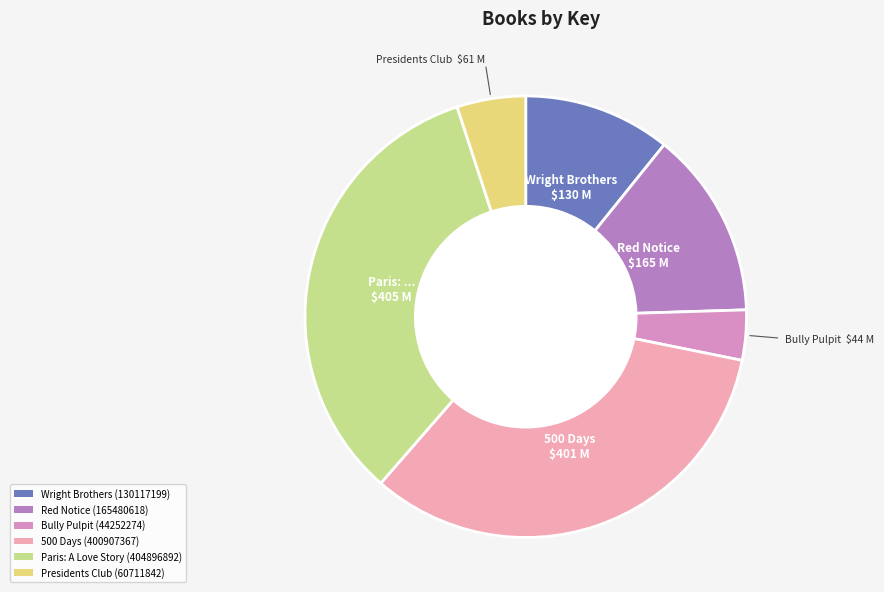

True or false: 500 Days accounts for 48% of the total.

False